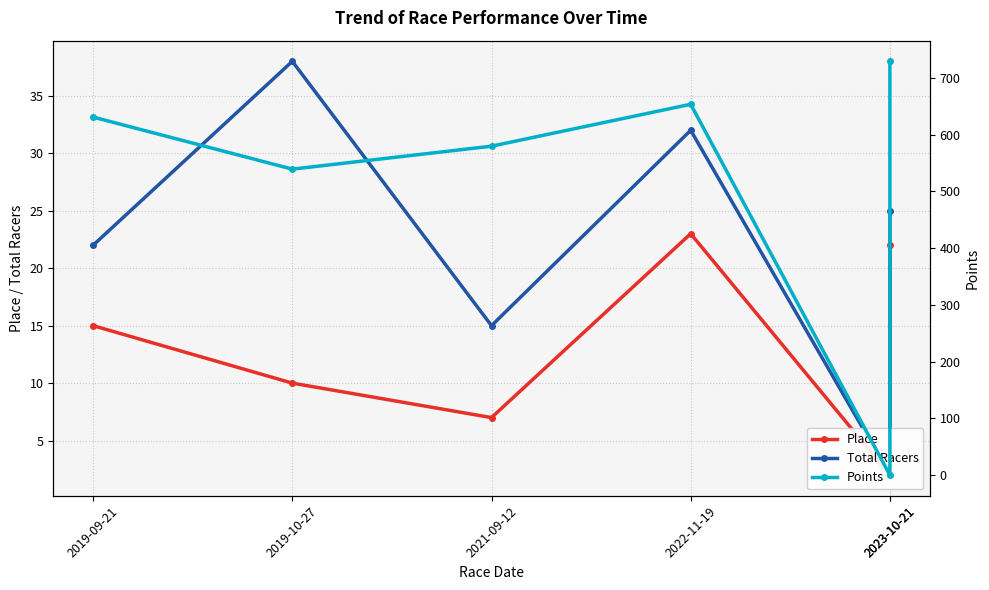

Reading left to right, transcribe all the data shown in this chart.

Place: 15.0	10.0	7.0	23.0	2.0	22.0
Total Racers: 22.0	38.0	15.0	32.0	2.0	25.0
Points: 630.9	539.1	579.6	653.5	0.0	729.1